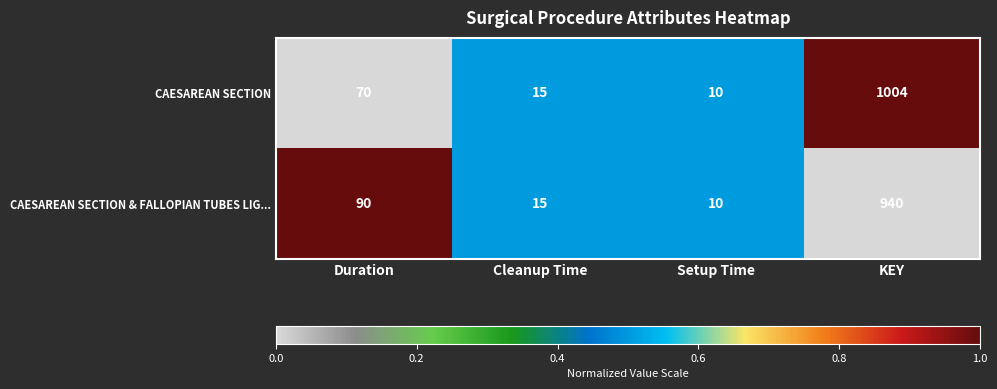

Reading left to right, transcribe all the data shown in this chart.

CAESAREAN SECTION: 70	15	10	1004
CAESAREAN SECTION & FALLOPIAN TUBES LIG...: 90	15	10	940